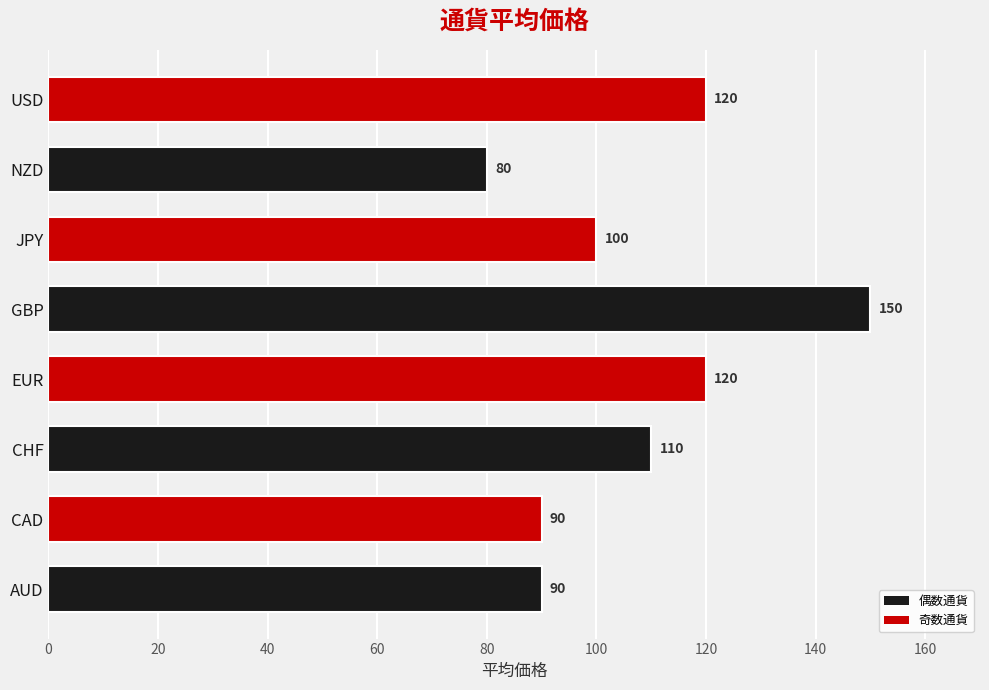

The chart shows a value of 27 at AUD. True or false?

False